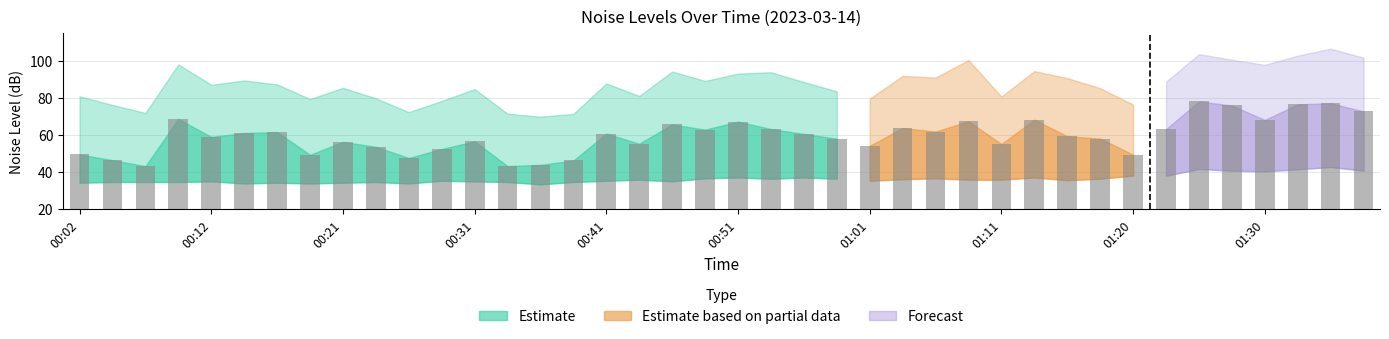

Count the number of values greater than 56.

13